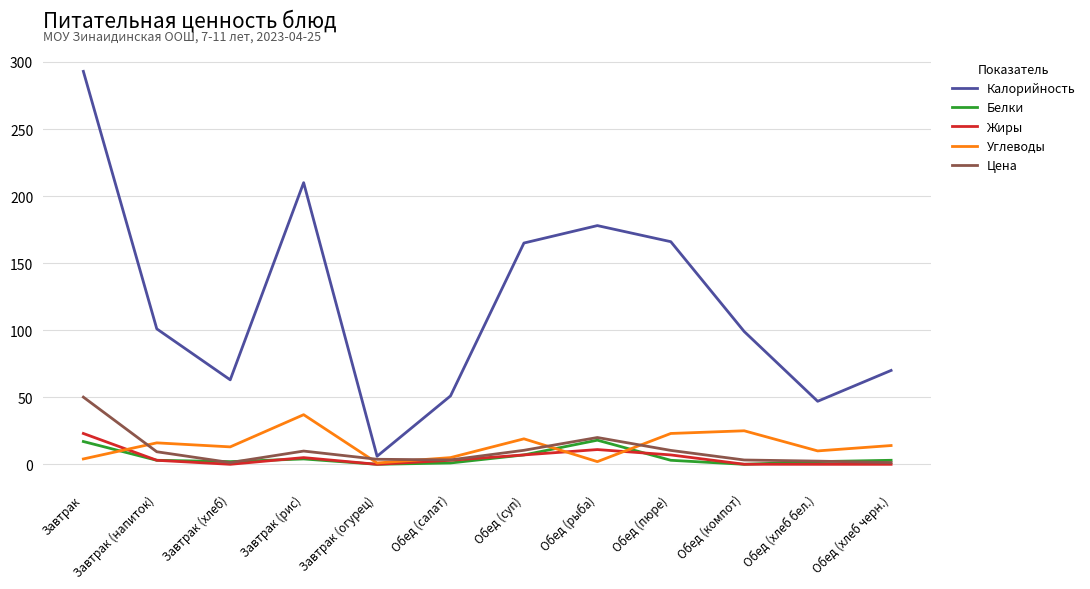

True or false: Углеводы and Калорийность intersect in this chart.

False